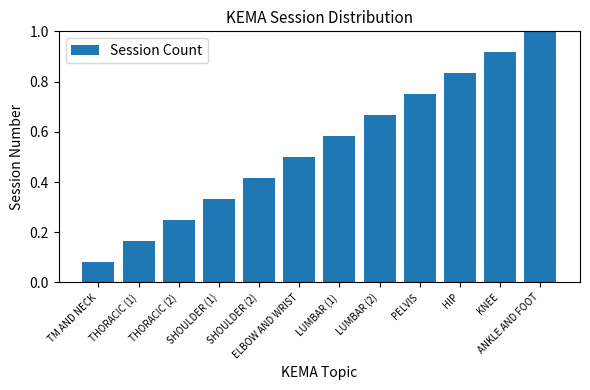

What is the average value?

0.5